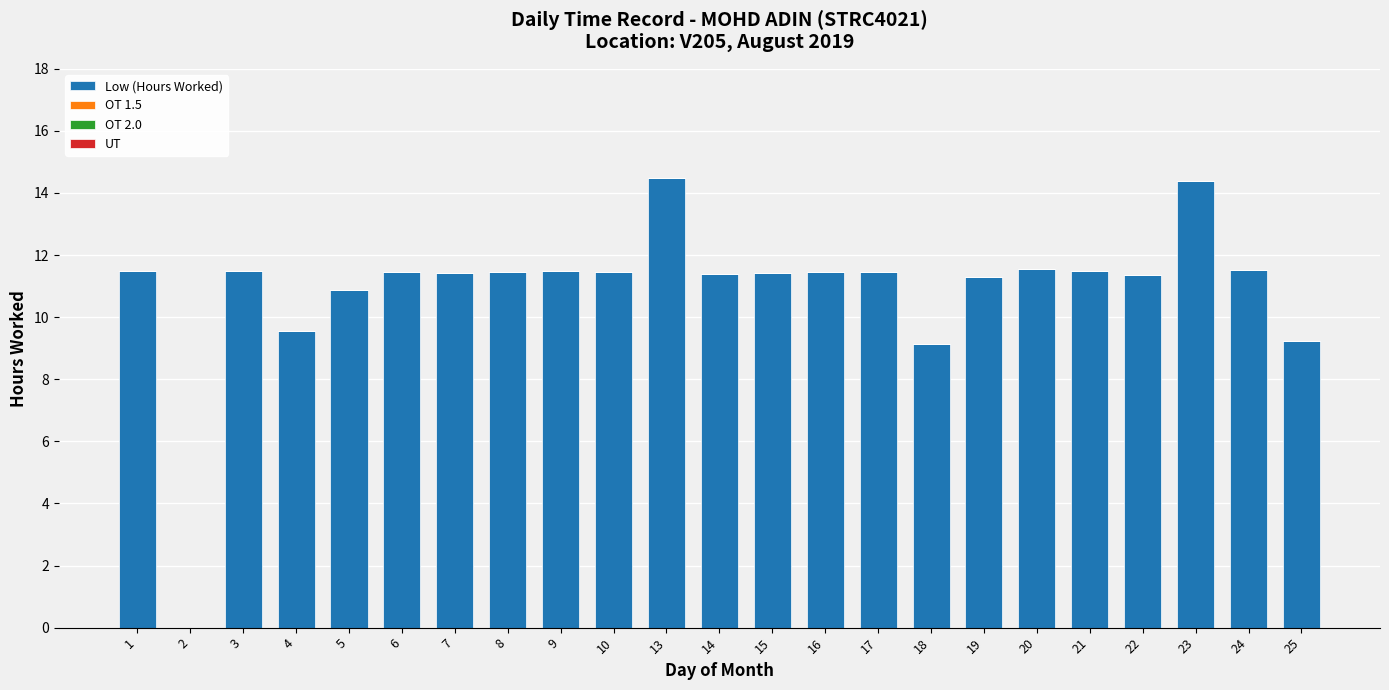

Are the bars horizontal?

No